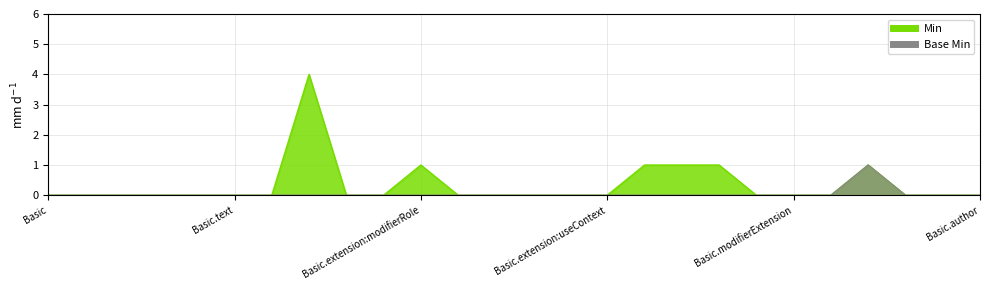

What is the greatest value displayed?

4